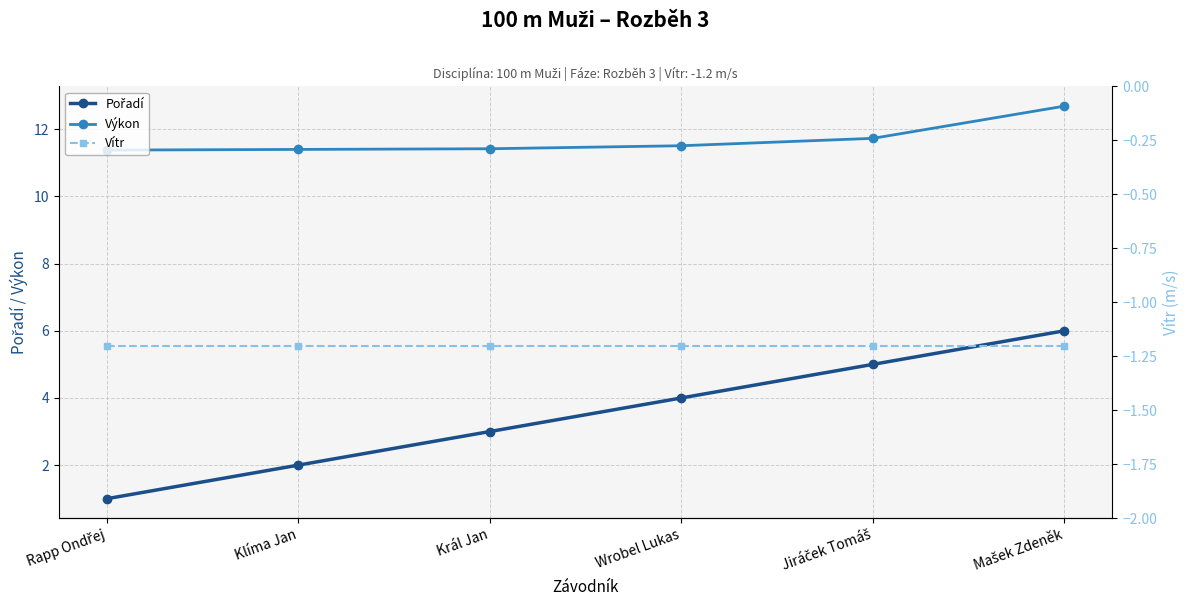

Read the Pořadí value at Klíma Jan.

2.0